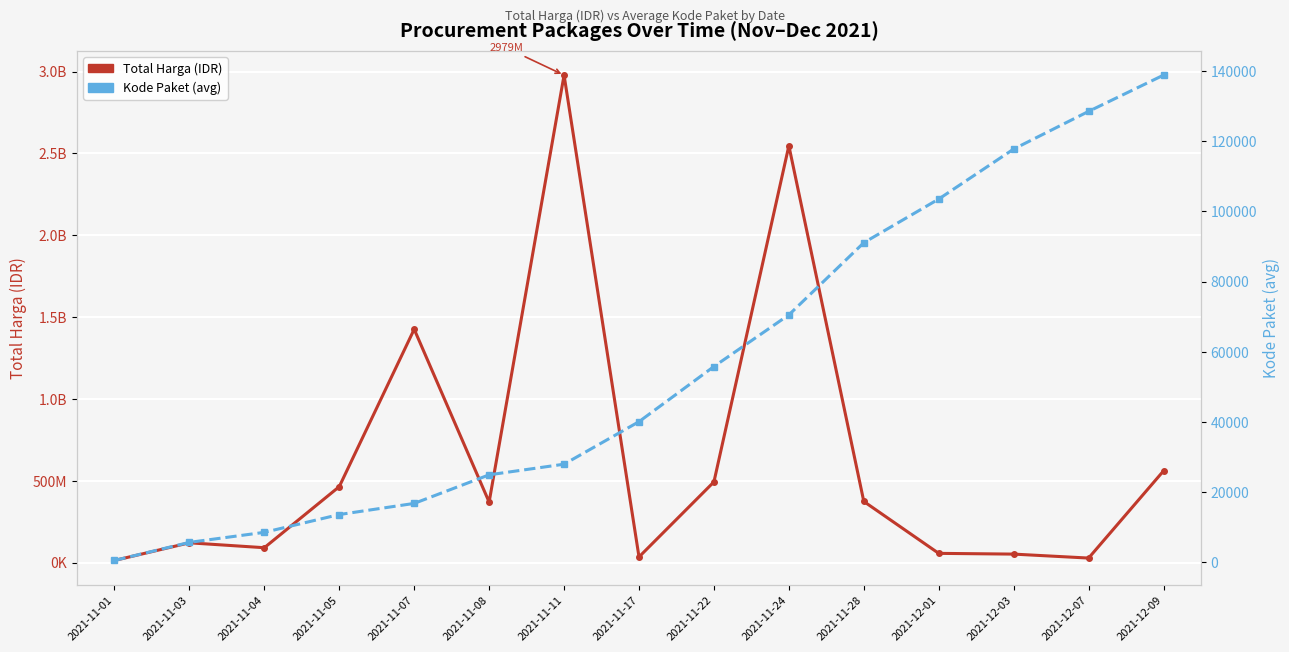

Is the value of Kode Paket (avg) at 2021-12-03 greater than the value of Total Harga (IDR) at 2021-11-28?

No